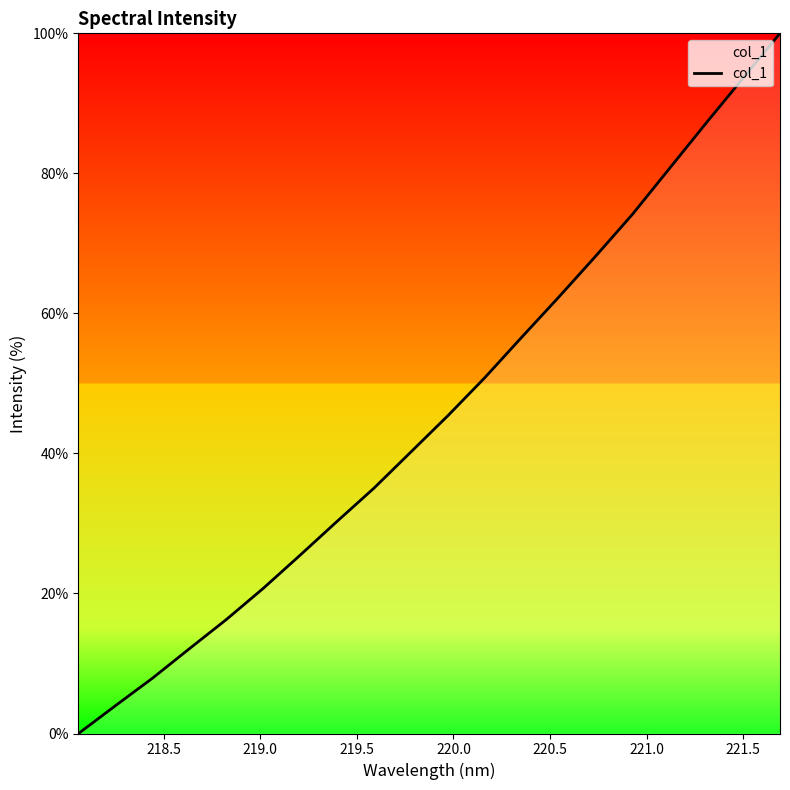

What is the greatest value displayed?

100.0